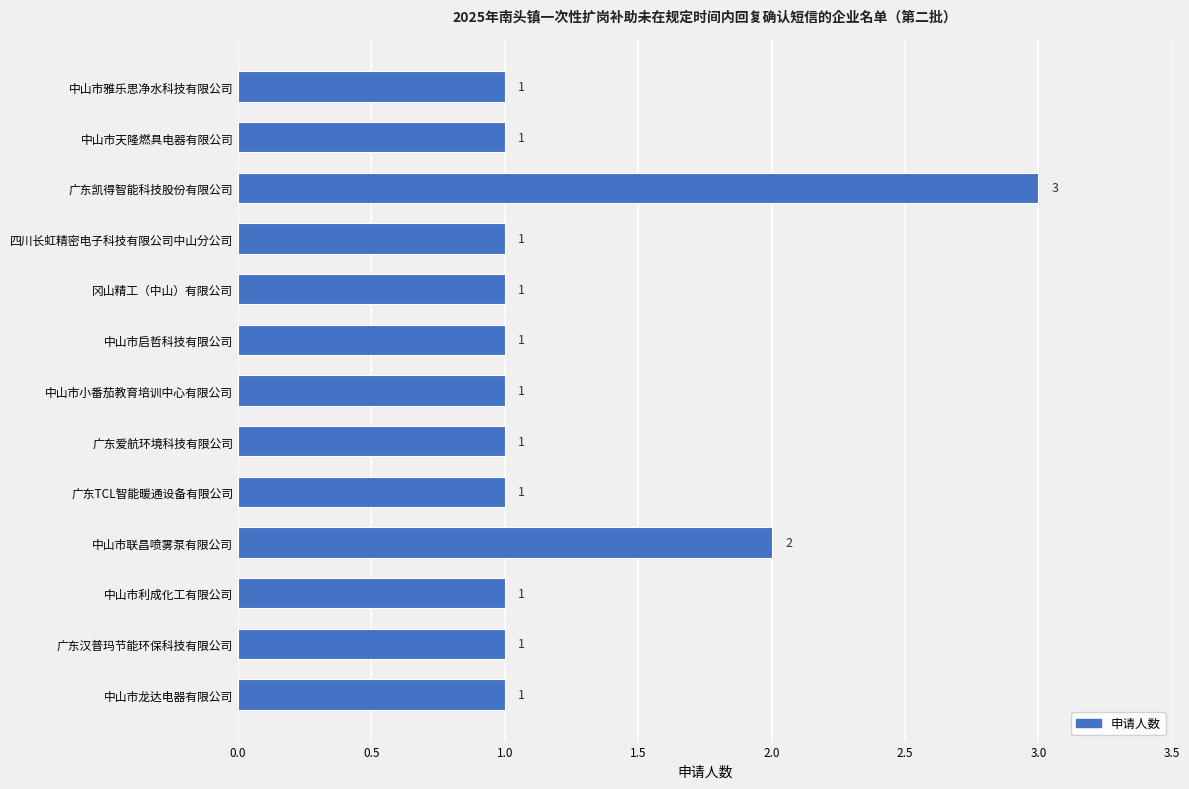

Is it true that the value at 中山市天隆燃具电器有限公司 is 1?

True